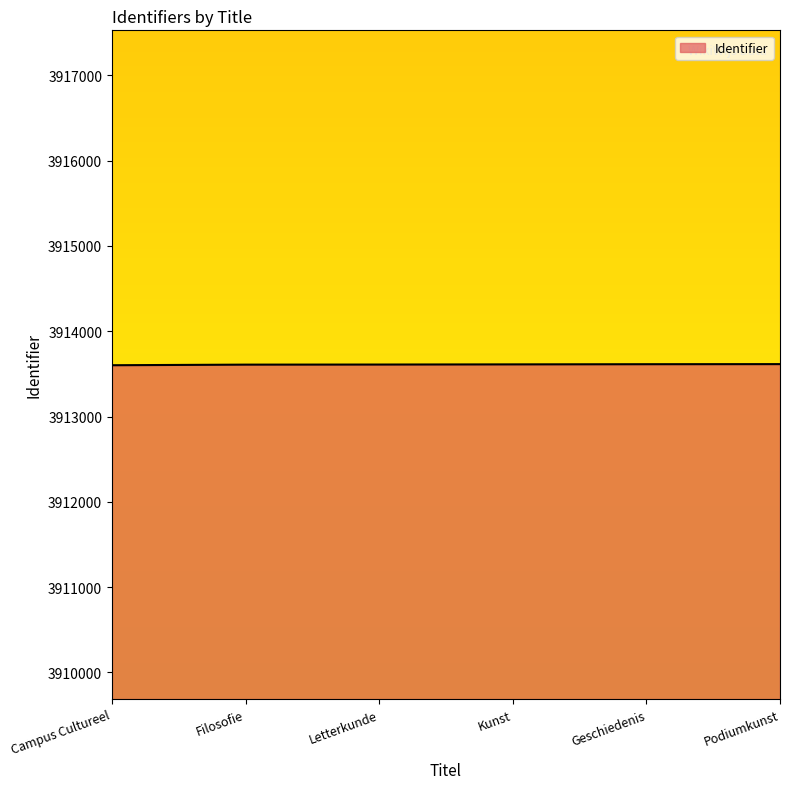

True or false: there are more than 2 points higher than both neighbors.

False